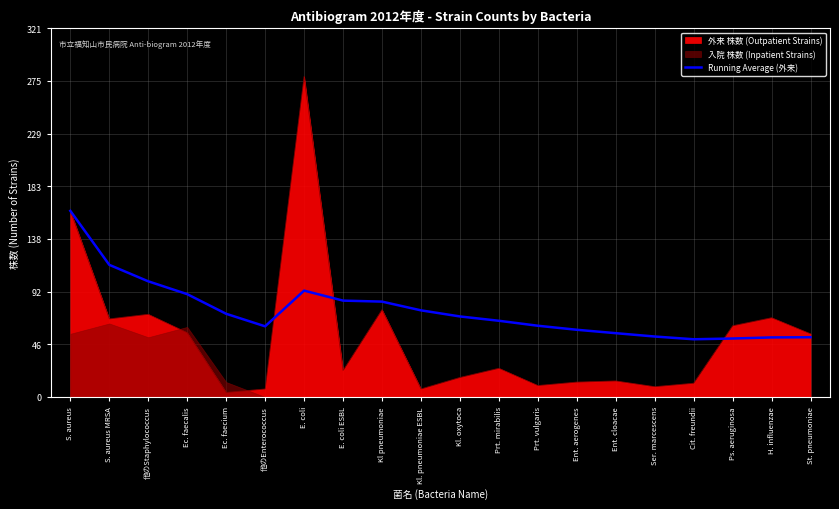

True or false: there are more than 1 points higher than both neighbors.

False